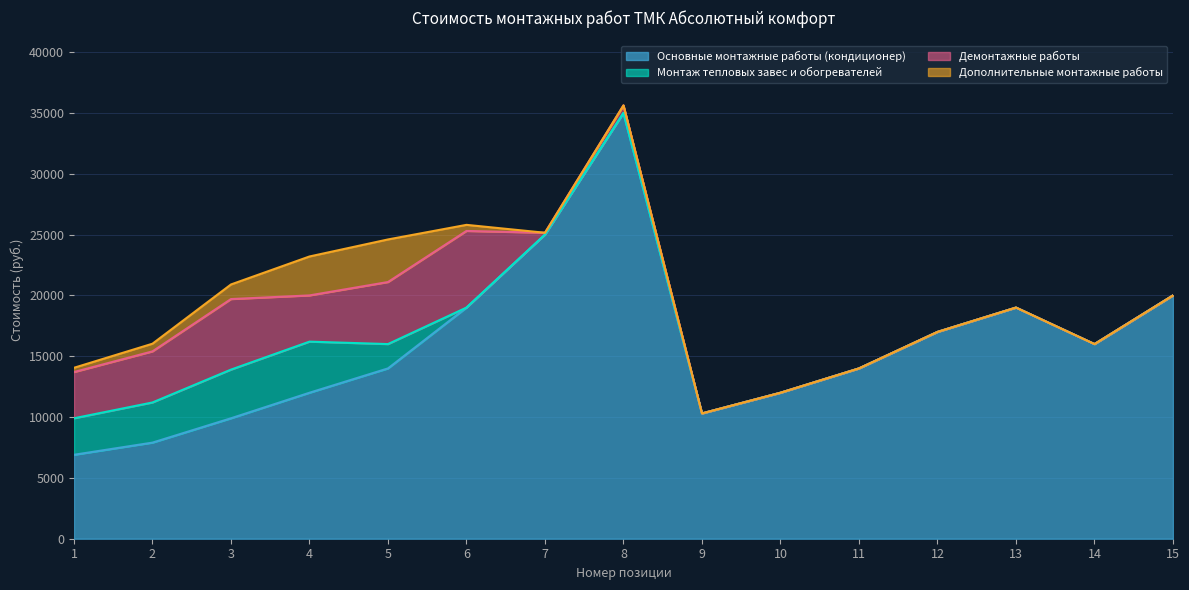

Reading left to right, list all the values displayed in this chart.

Основные монтажные работы (кондиционер): 6900	7900	9900	12000	14000	19000	25000	35000	10300	12000	14000	17000	19000	16000	20000
Монтаж тепловых завес и обогревателей: 3000	3300	4000	4200	2000	0	0	0	0	0	0	0	0	0	0
Демонтажные работы: 3800	4200	5800	3800	5100	6300	150	620	0	0	0	0	0	0	0
Дополнительные монтажные работы: 350	630	1200	3200	3500	500	0	0	0	0	0	0	0	0	0